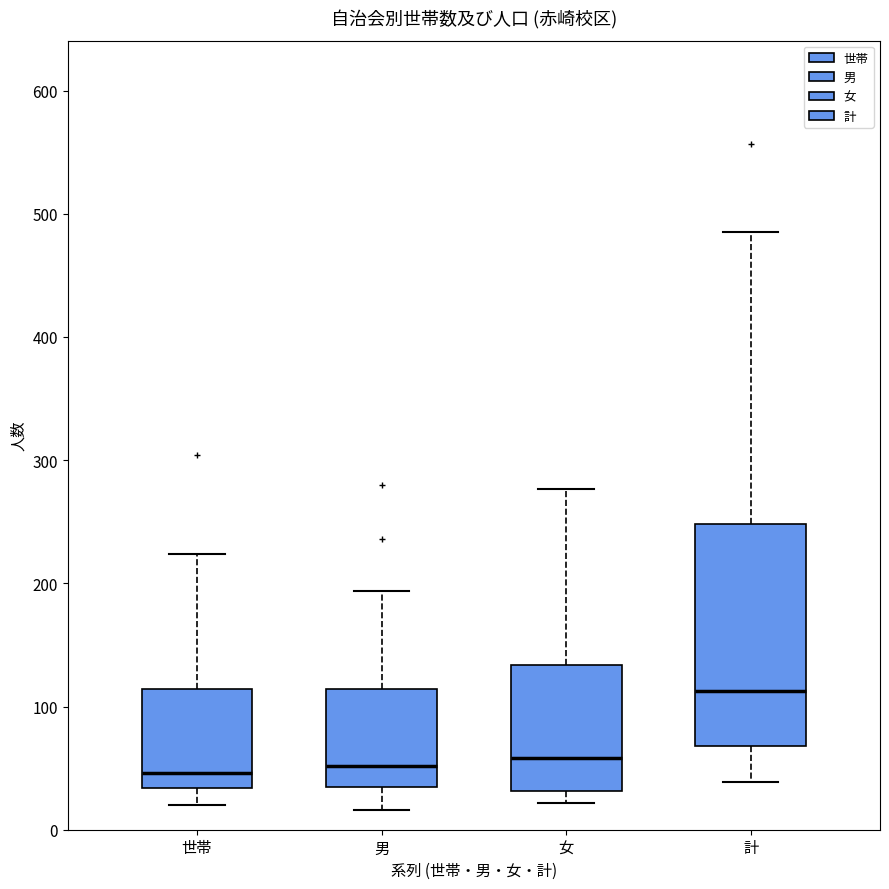

Comparing the boxes themselves (not the whiskers), which one is the tallest?

計